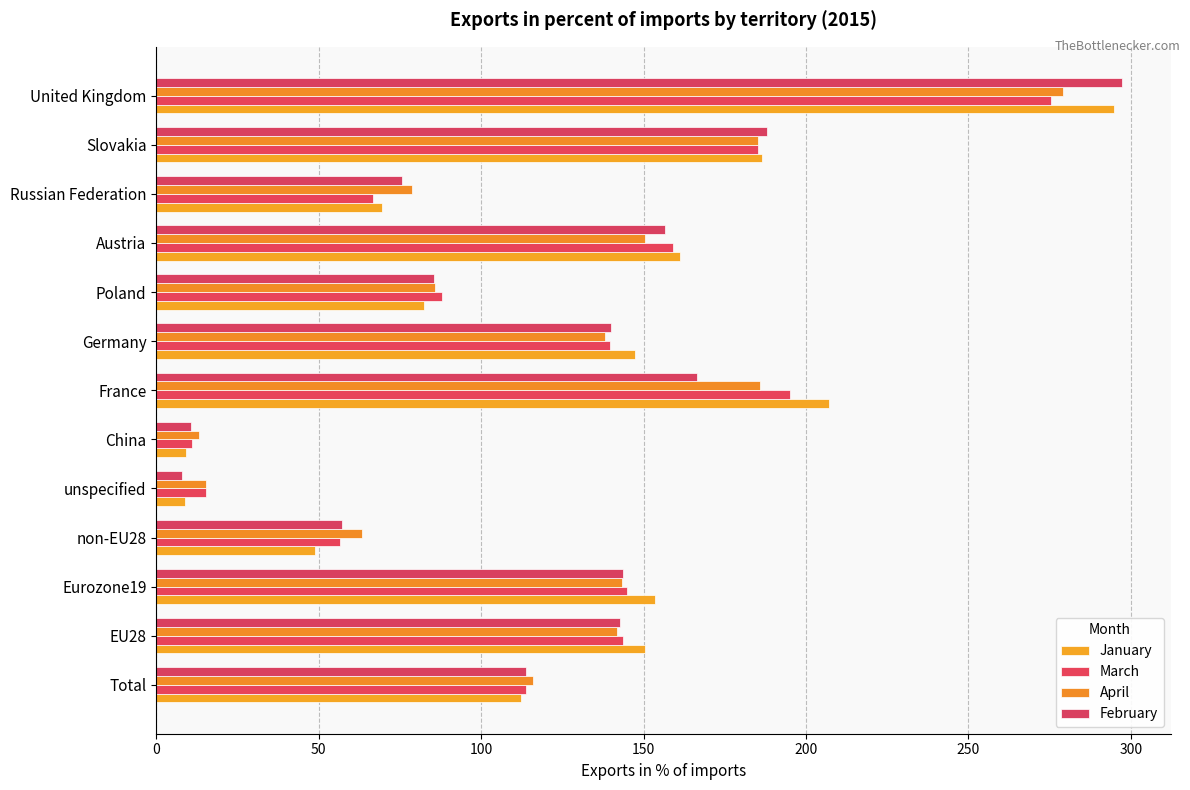

What is the average value of the February series?

122.0